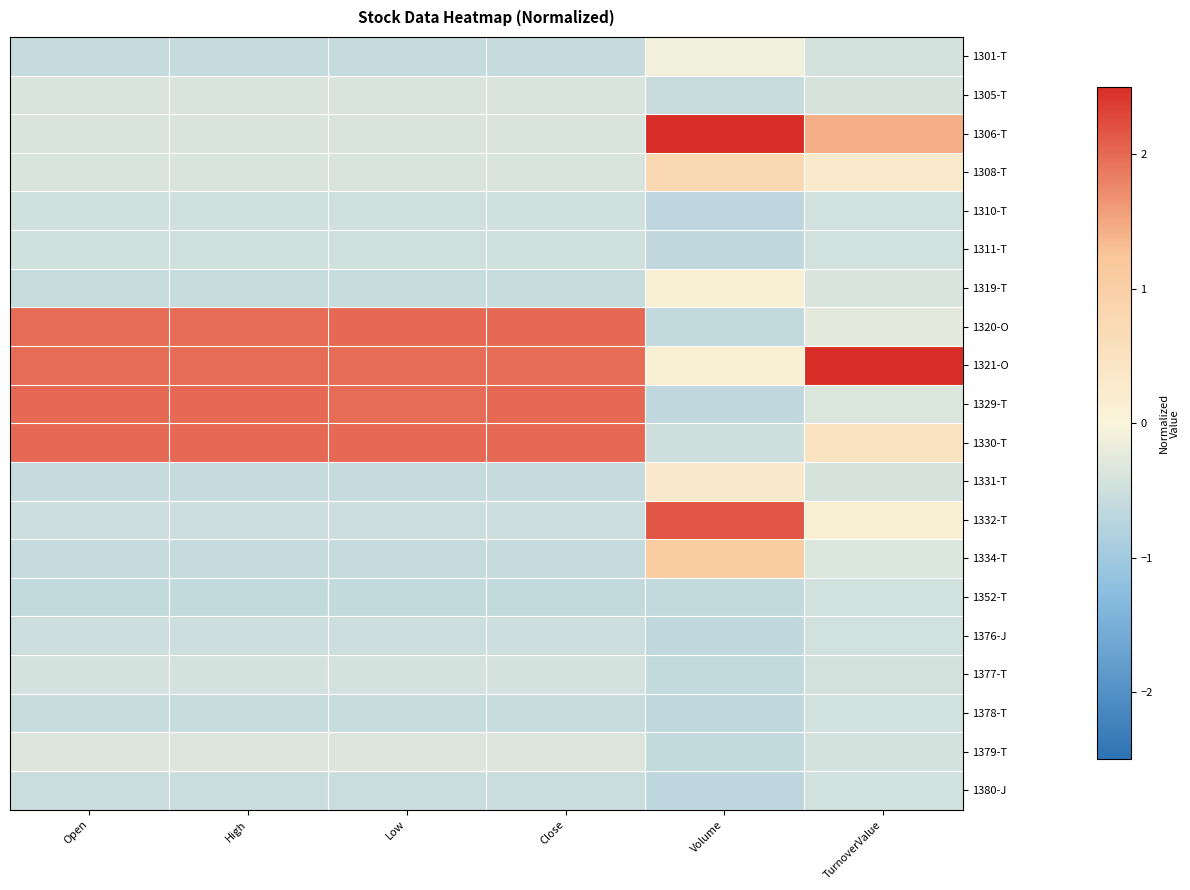

Reading left to right, transcribe all the data shown in this chart.

1301-T: Open=-0.6	High=-0.6	Low=-0.6	Close=-0.6	Volume=-0.1	TurnoverValue=-0.4
1305-T: Open=-0.4	High=-0.4	Low=-0.4	Close=-0.4	Volume=-0.6	TurnoverValue=-0.4
1306-T: Open=-0.4	High=-0.4	Low=-0.4	Close=-0.4	Volume=2.5	TurnoverValue=1.4
1308-T: Open=-0.4	High=-0.4	Low=-0.4	Close=-0.4	Volume=0.8	TurnoverValue=0.3
1310-T: Open=-0.5	High=-0.5	Low=-0.5	Close=-0.5	Volume=-0.7	TurnoverValue=-0.5
1311-T: Open=-0.5	High=-0.5	Low=-0.5	Close=-0.5	Volume=-0.6	TurnoverValue=-0.5
1319-T: Open=-0.6	High=-0.6	Low=-0.6	Close=-0.6	Volume=0.1	TurnoverValue=-0.4
1320-O: Open=2.0	High=2.0	Low=2.0	Close=2.0	Volume=-0.6	TurnoverValue=-0.3
1321-O: Open=2.0	High=2.0	Low=2.0	Close=2.0	Volume=0.2	TurnoverValue=2.5
1329-T: Open=2.0	High=2.0	Low=2.0	Close=2.0	Volume=-0.7	TurnoverValue=-0.4
1330-T: Open=2.0	High=2.0	Low=2.0	Close=2.0	Volume=-0.5	TurnoverValue=0.5
1331-T: Open=-0.6	High=-0.6	Low=-0.6	Close=-0.6	Volume=0.3	TurnoverValue=-0.4
1332-T: Open=-0.5	High=-0.5	Low=-0.5	Close=-0.5	Volume=2.2	TurnoverValue=0.2
1334-T: Open=-0.6	High=-0.6	Low=-0.6	Close=-0.6	Volume=1.1	TurnoverValue=-0.3
1352-T: Open=-0.6	High=-0.6	Low=-0.6	Close=-0.6	Volume=-0.6	TurnoverValue=-0.5
1376-J: Open=-0.5	High=-0.5	Low=-0.5	Close=-0.5	Volume=-0.7	TurnoverValue=-0.5
1377-T: Open=-0.4	High=-0.4	Low=-0.4	Close=-0.4	Volume=-0.6	TurnoverValue=-0.4
1378-T: Open=-0.6	High=-0.6	Low=-0.6	Close=-0.6	Volume=-0.7	TurnoverValue=-0.5
1379-T: Open=-0.3	High=-0.3	Low=-0.3	Close=-0.3	Volume=-0.6	TurnoverValue=-0.4
1380-J: Open=-0.5	High=-0.5	Low=-0.5	Close=-0.5	Volume=-0.7	TurnoverValue=-0.5